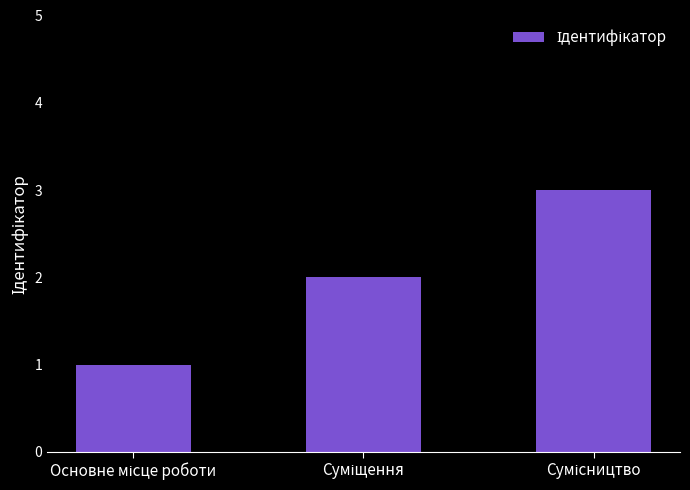

What is the sum of all values?

6